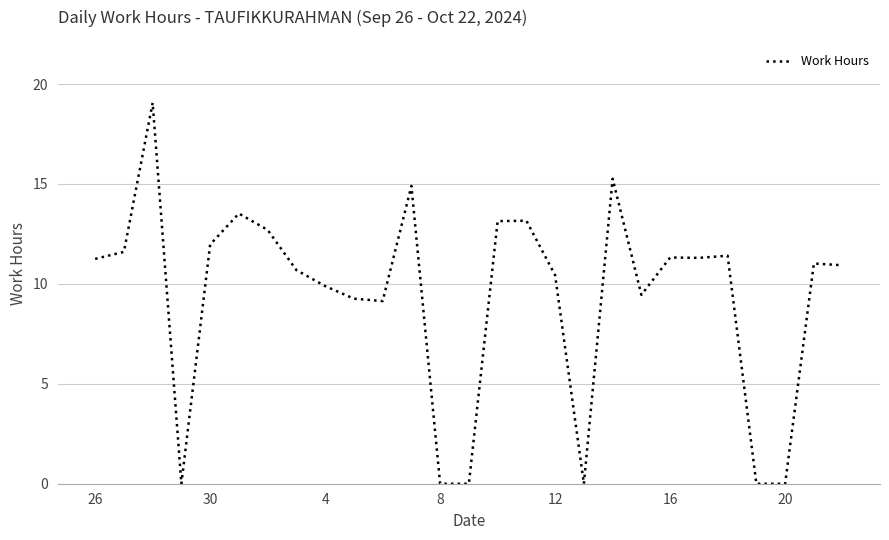

What is the greatest value displayed?

19.1